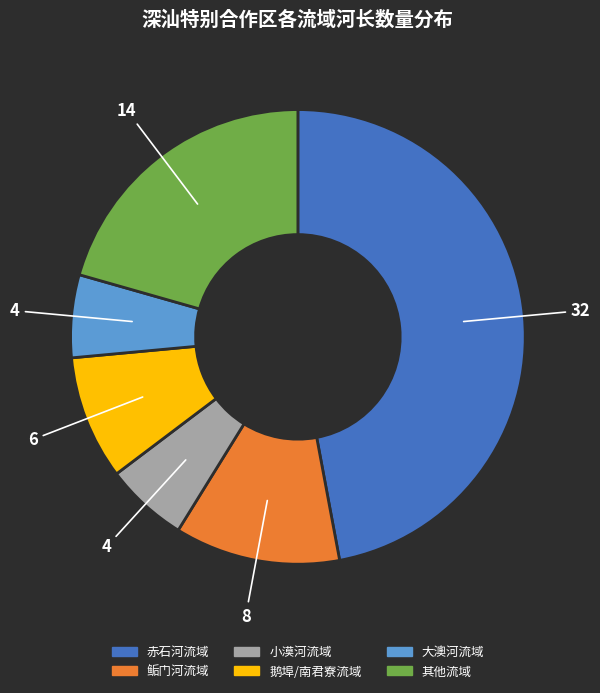

Is there a majority slice in this chart?

No